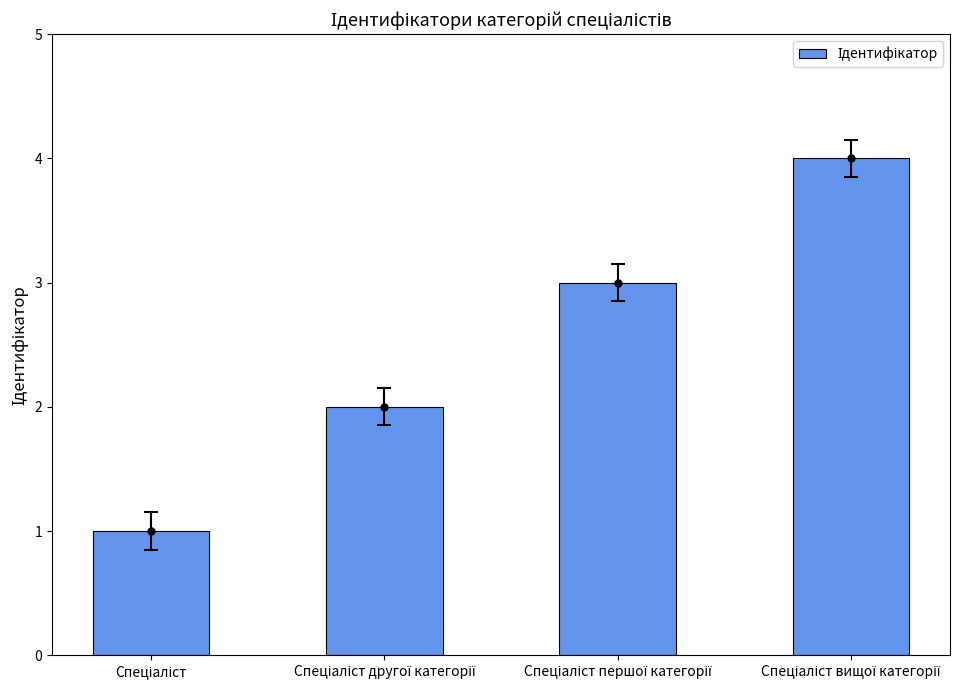

What value does the data have at Спеціаліст другої категорії?

2